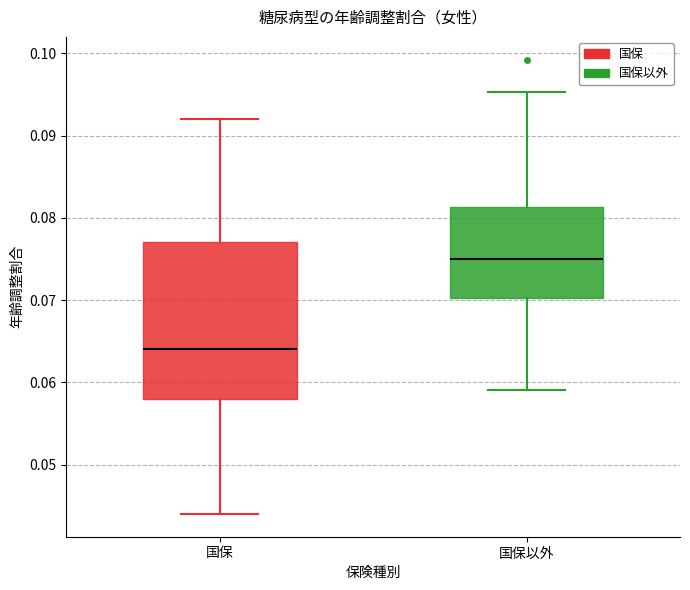

Reading left to right, read every box against the y-axis: the position of its median line, the range the box covers, and the ends of its whiskers. The values are not printed on the chart, so give them approximately, as read against the axis.

国保: median 0.064, box 0.058 to 0.077, whiskers 0.044 to 0.092
国保以外: median 0.075, box 0.070 to 0.081, whiskers 0.059 to 0.095